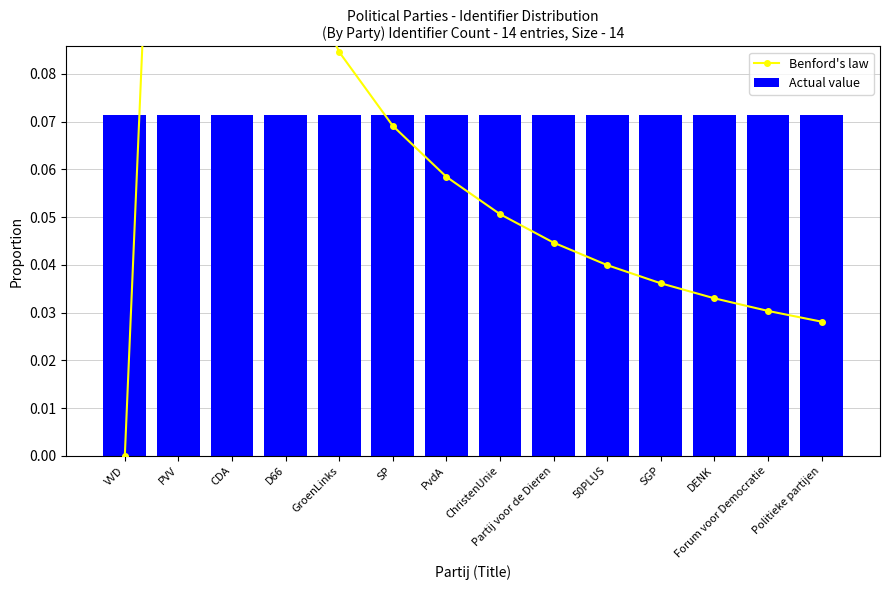

Reading left to right, transcribe all the data shown in this chart.

Benford's law: 0.0	0.3	0.2	0.1	0.1	0.1	0.1	0.1	0.0	0.0	0.0	0.0	0.0	0.0
Actual value: 0.1	0.1	0.1	0.1	0.1	0.1	0.1	0.1	0.1	0.1	0.1	0.1	0.1	0.1